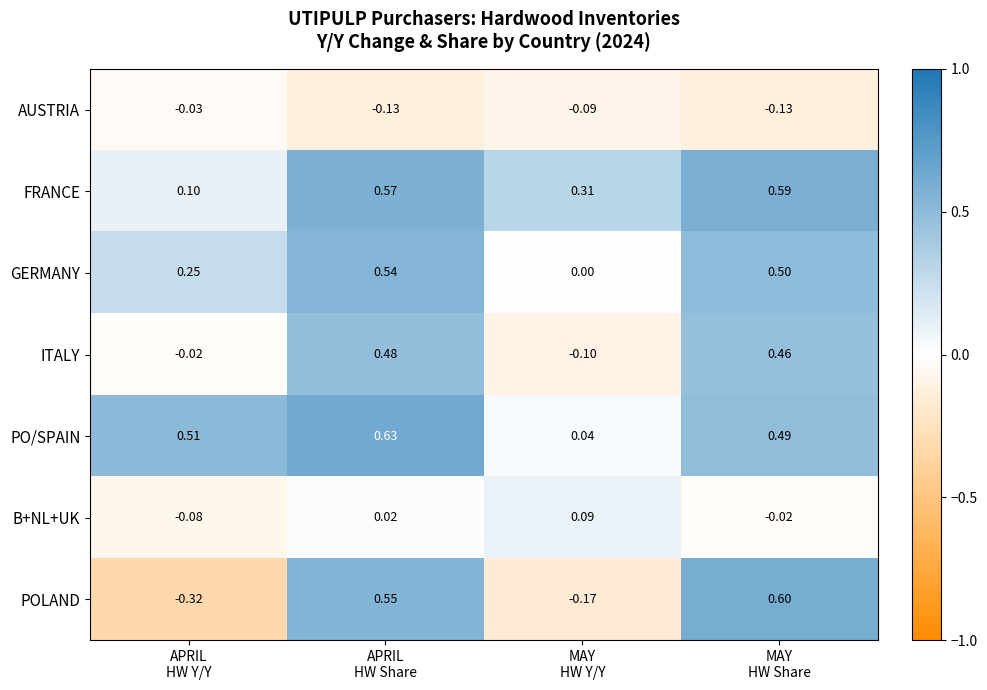

Which series has the largest total across all categories?

PO/SPAIN